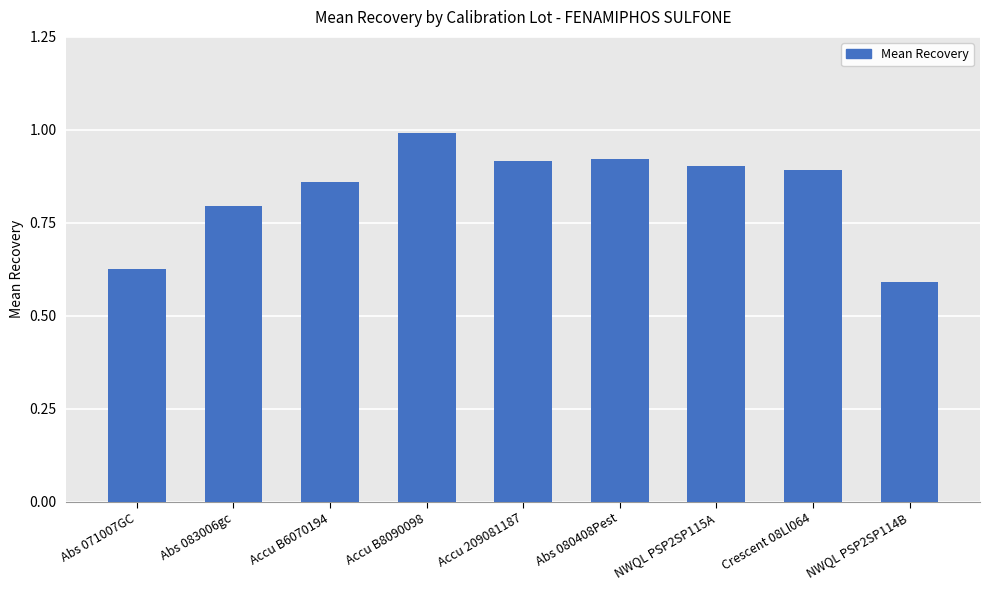

Which has a higher value, Abs 080408Pest or Crescent 08Ll064?

Abs 080408Pest